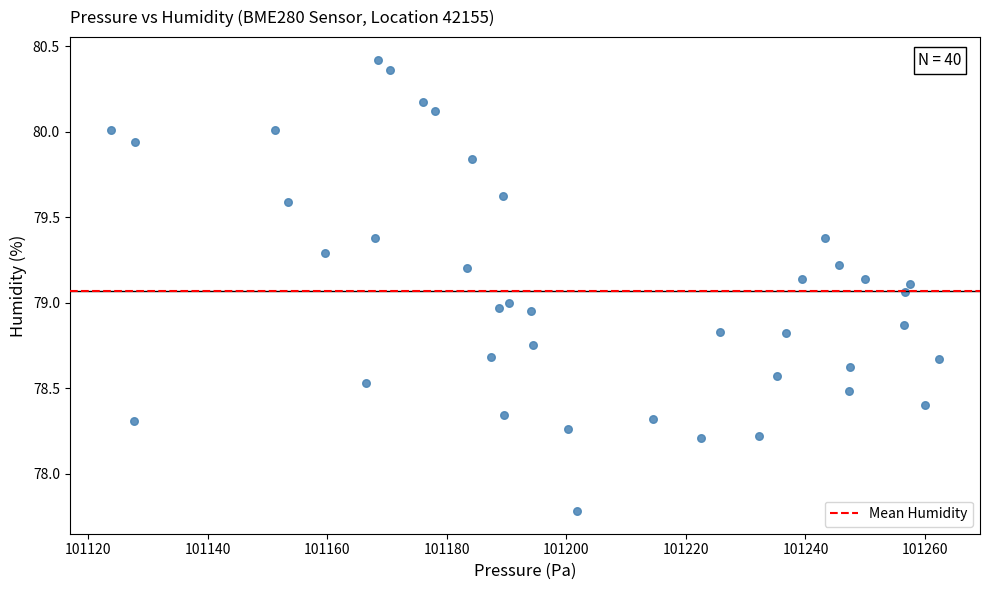

What is the range of X values (max minus min)?

138.5